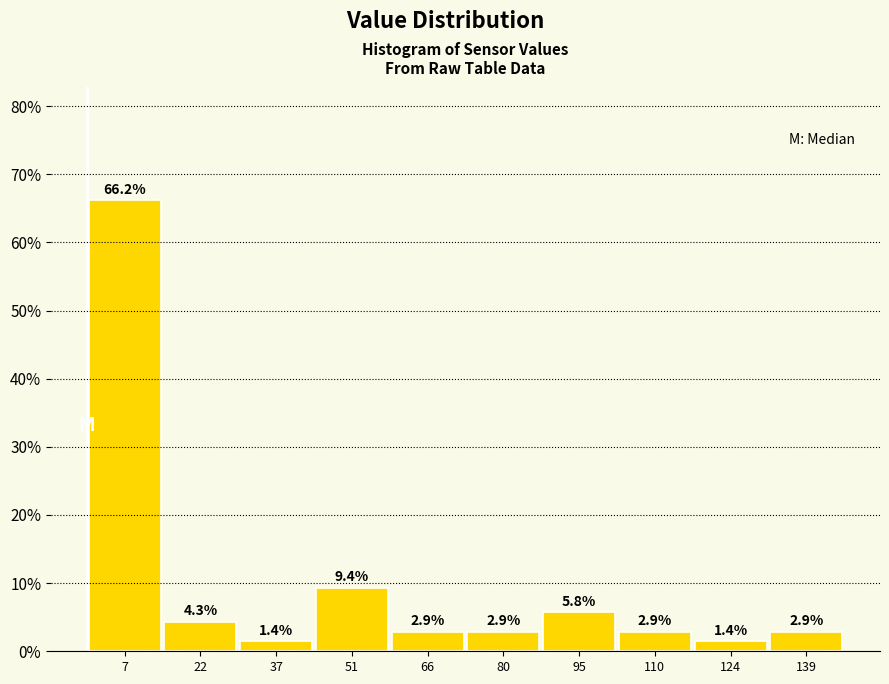

How tall is the bar that spans 44 to 58 on the x-axis? The bar edges are not printed on the chart, so give them approximately, as read against the axis.

9.4